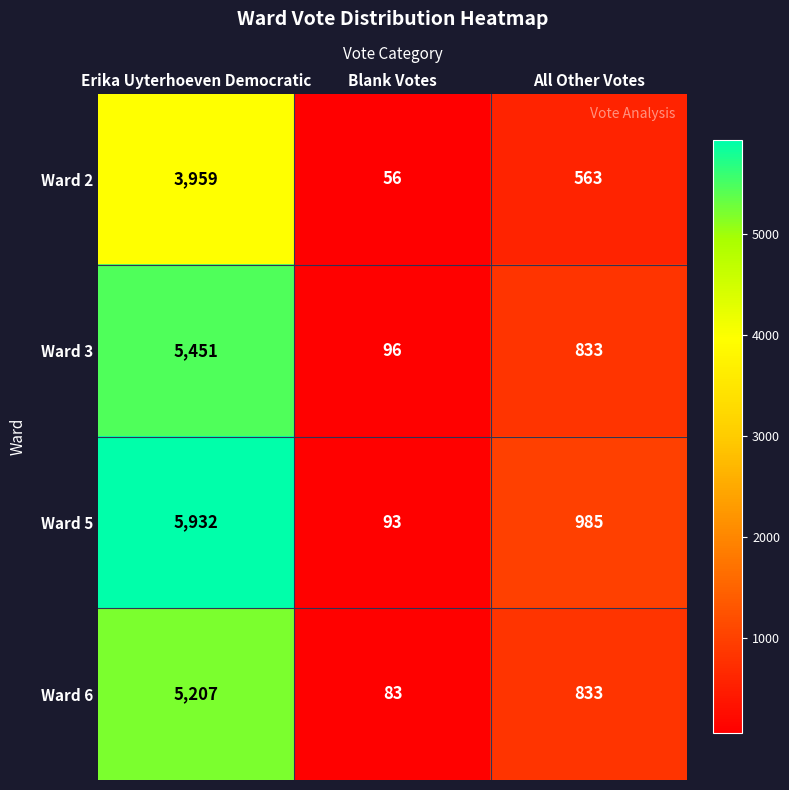

What is the difference between the maximum and minimum values in the Ward 6 series?

5124